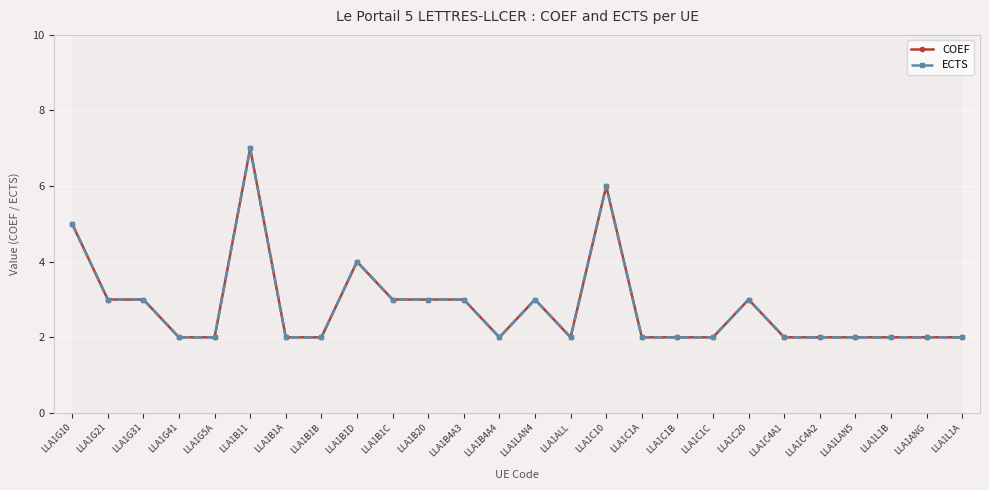

What is the label of the 5th point from the right?

LLA1C4A2